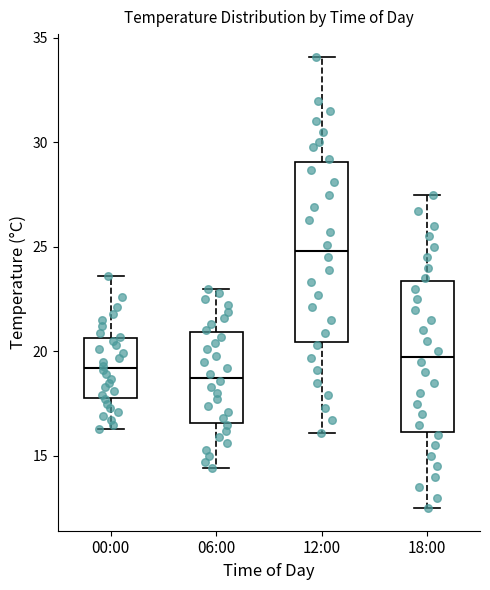

Which box has the highest median line?

12:00